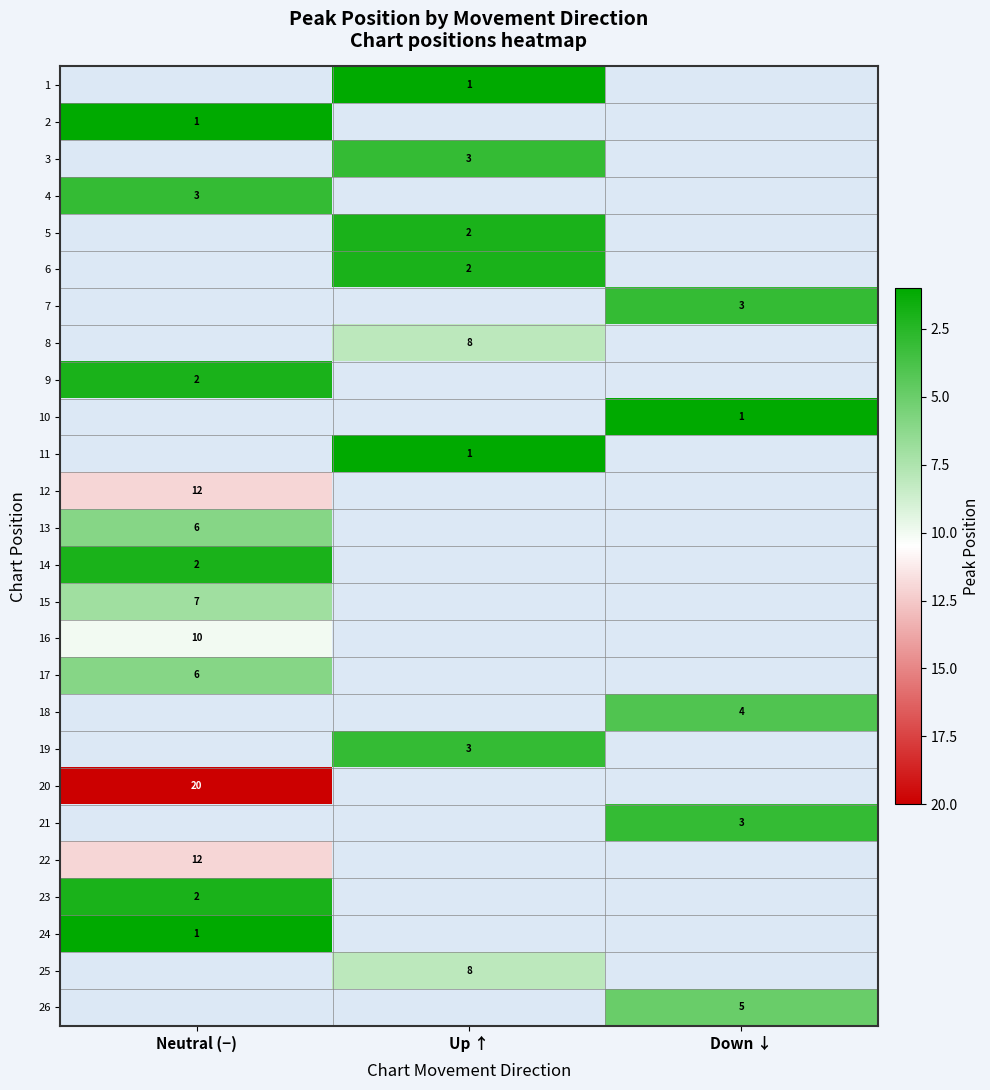

What is the smallest value displayed?

1.0